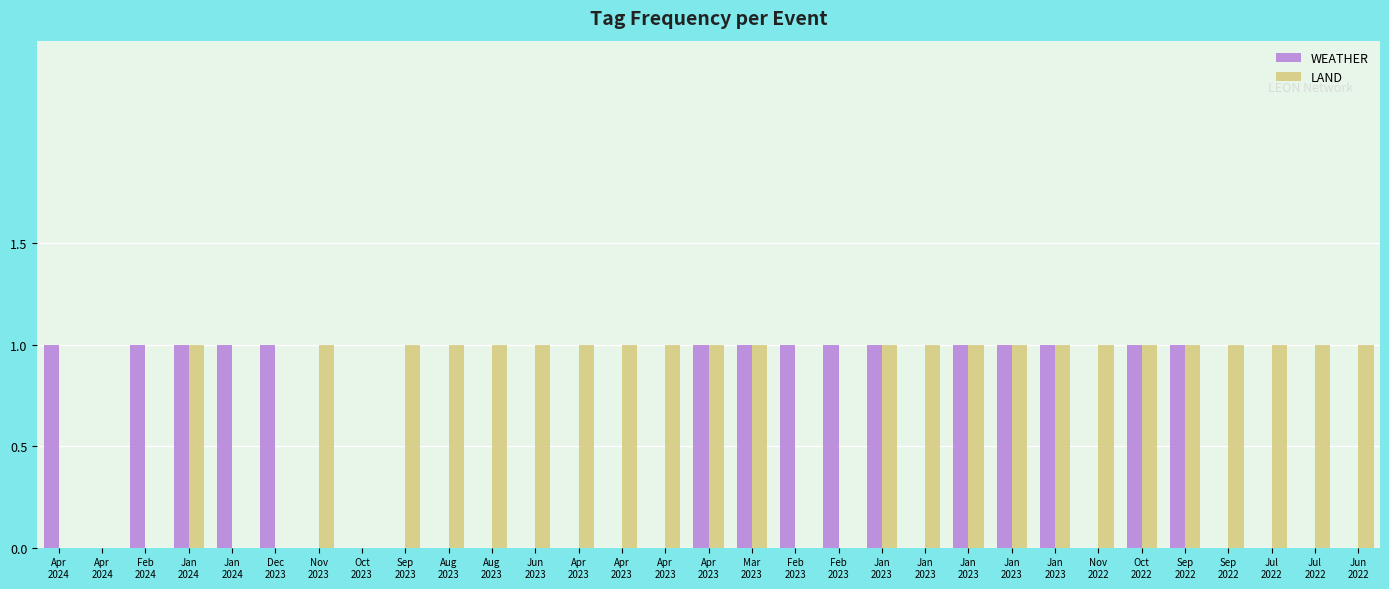

At which category is the sum across all series the highest?

Jan
2024